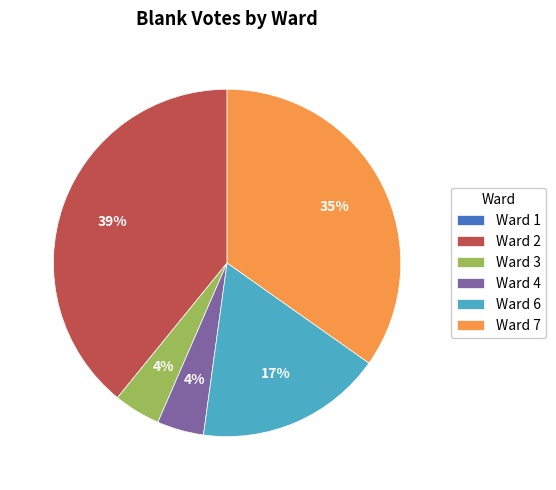

True or false: Ward 6 accounts for 17% of the total.

True